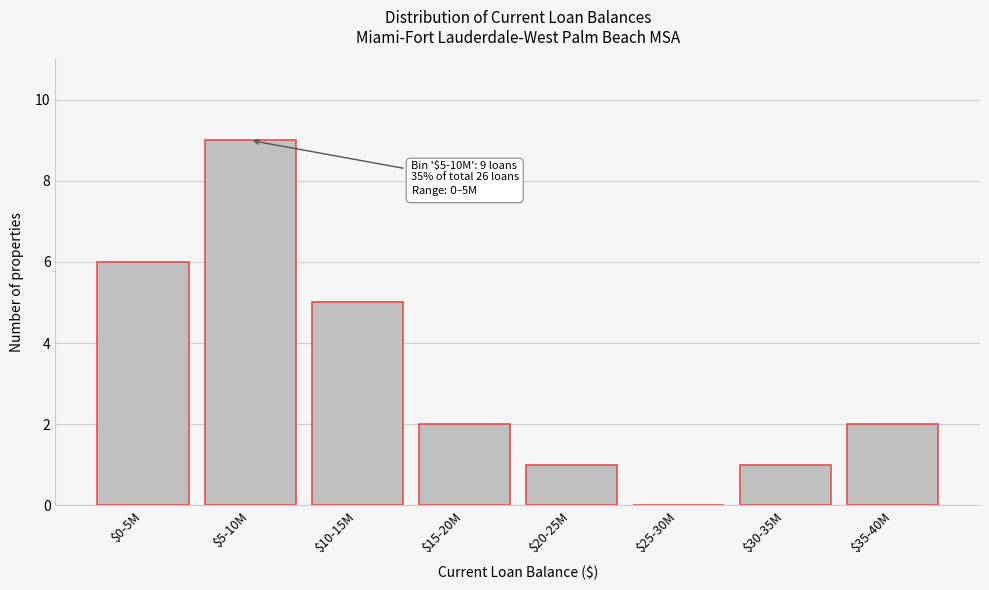

What is the greatest value displayed?

9